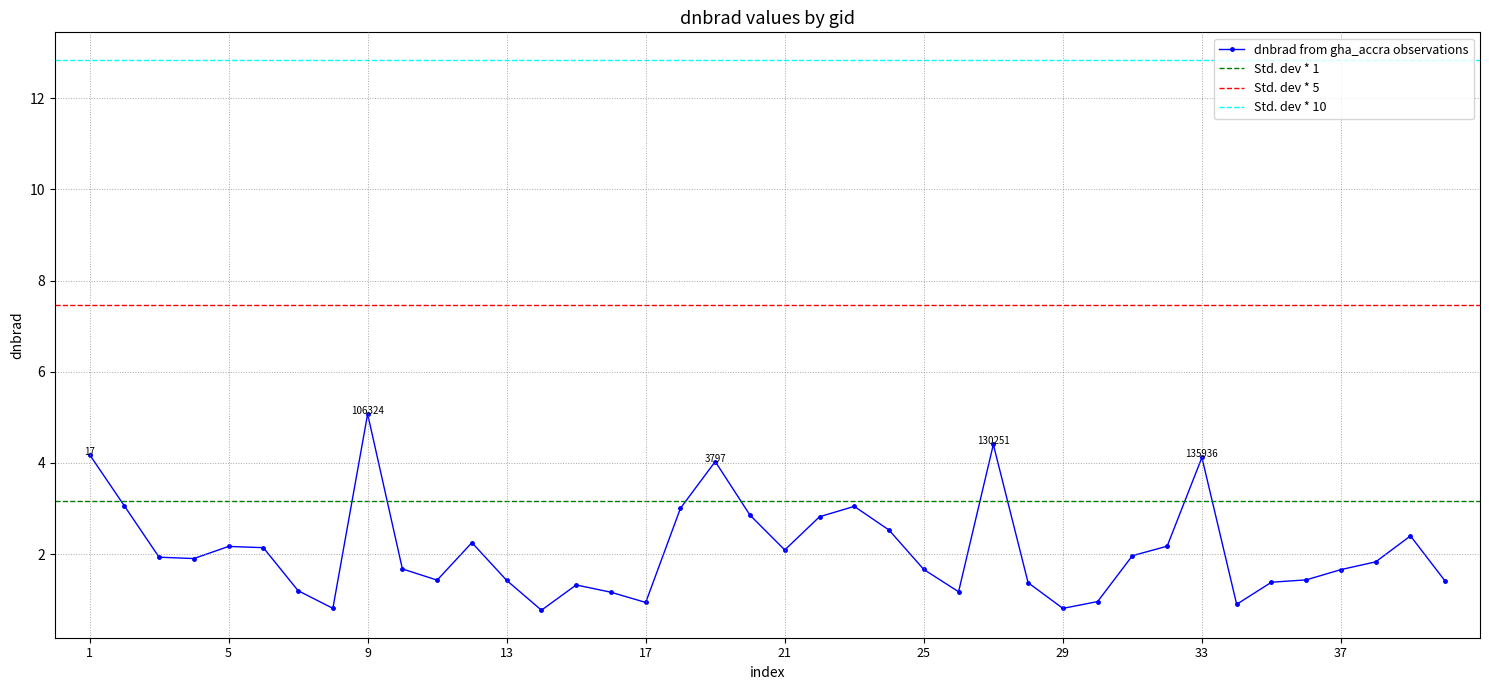

What is the highest value of the dnbrad from gha_accra observations series?

5.1